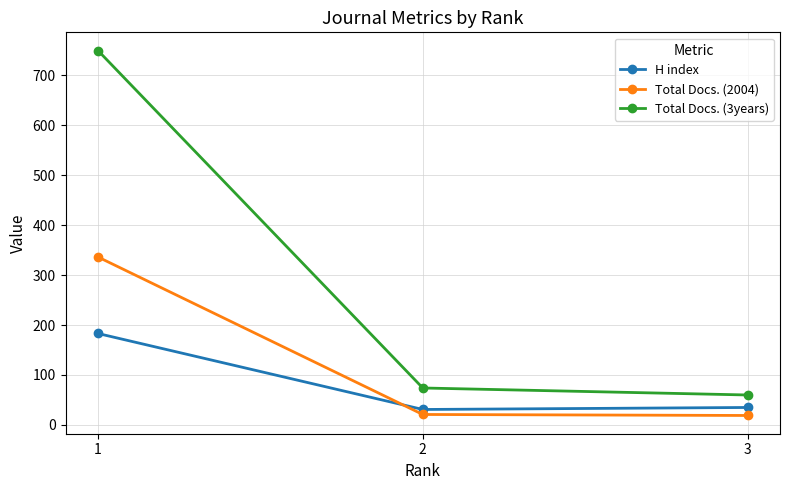

How many data points does each series have?

3